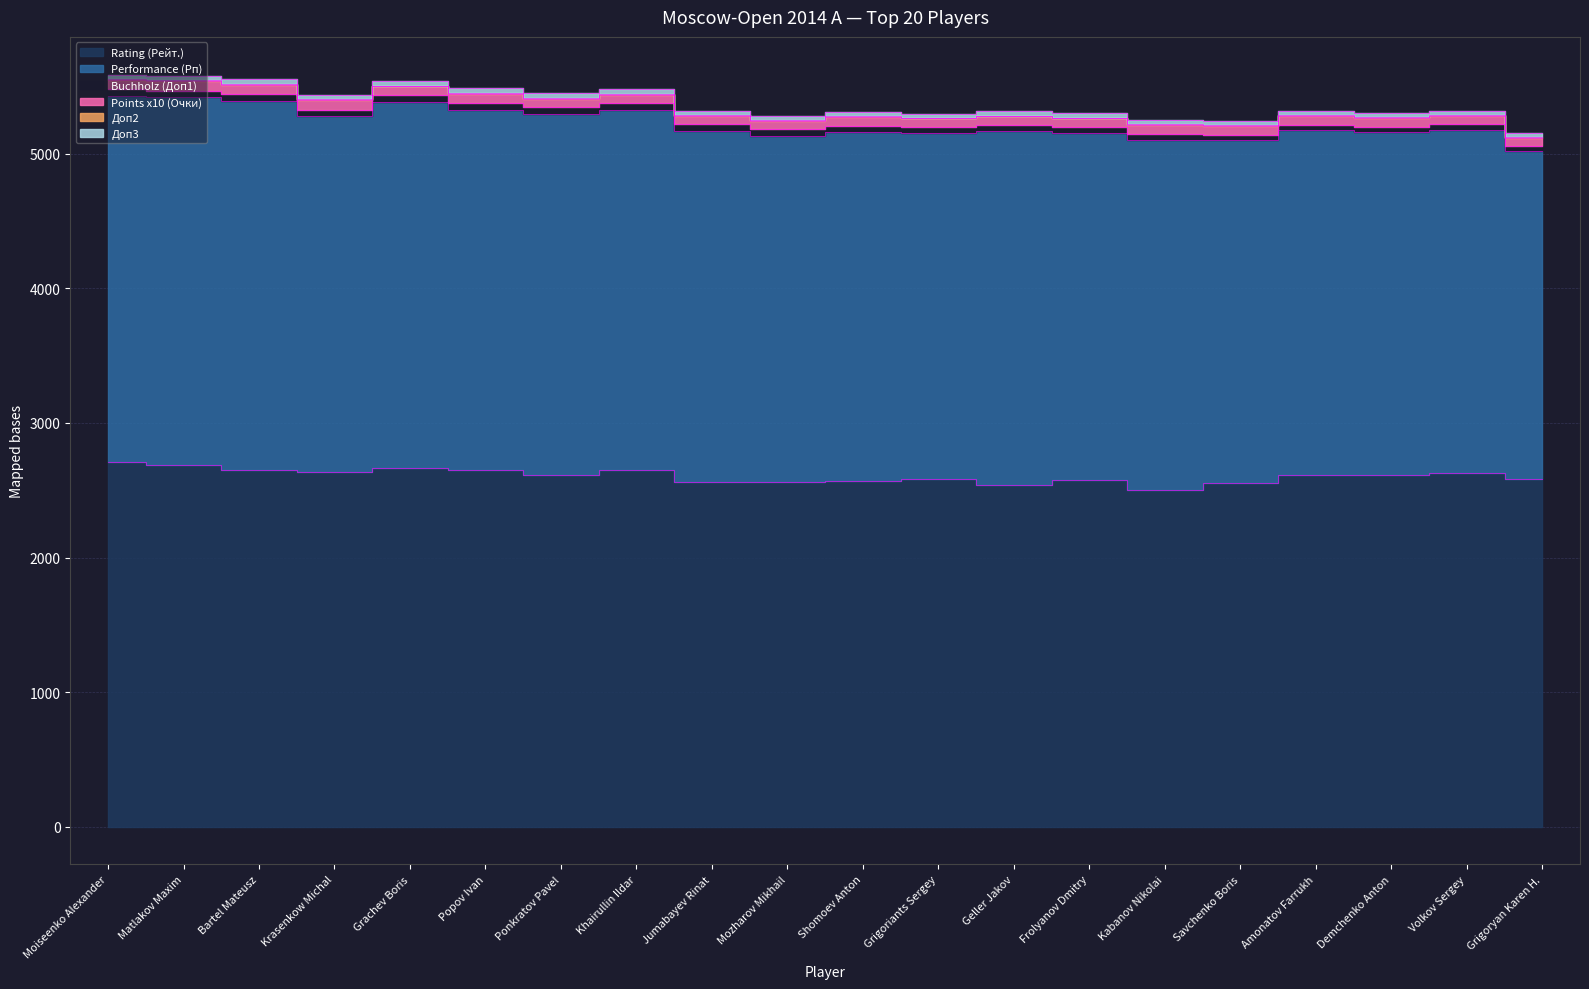

True or false: Performance (Рп) has more than 1 interior local peaks.

True